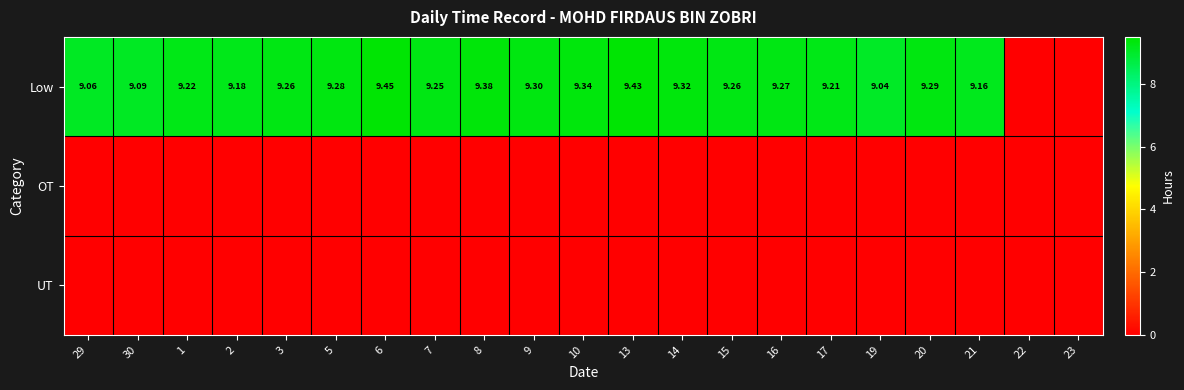

Between 2 and 5, which series saw the biggest shift?

Low